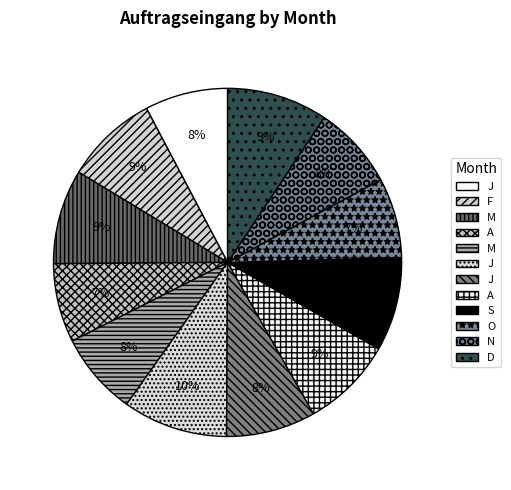

How many segments does this pie chart have?

12